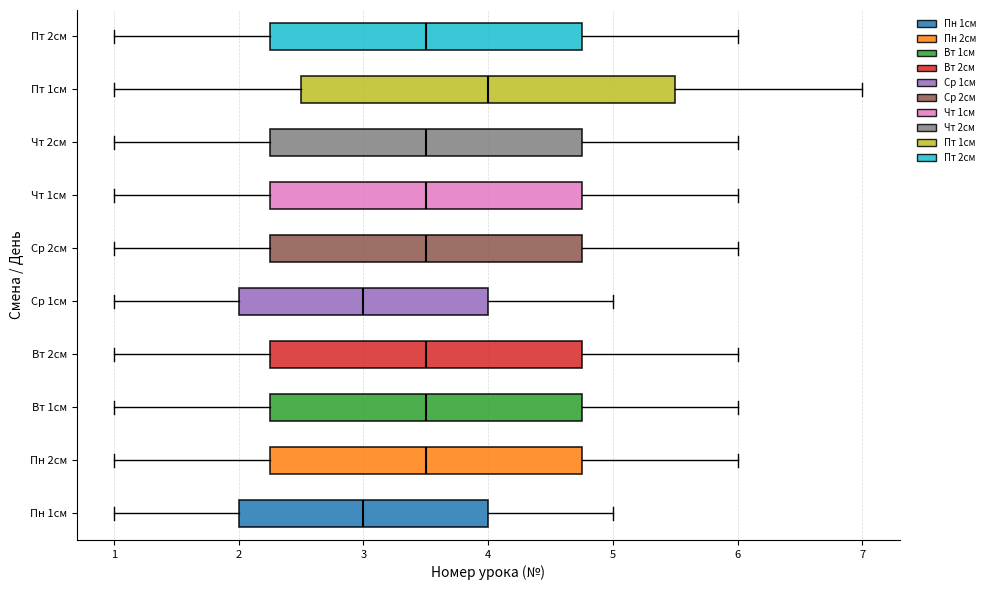

Reading bottom to top, transcribe this box plot: for each box, give where its median line is, the range the box spans, and where its two whiskers end, as read against the x-axis. The values are not printed on the chart, so give them approximately, as read against the axis.

Пн 1см: median 3.0, box 2.0 to 4.0, whiskers 1.0 to 5.0
Пн 2см: median 3.5, box 2.3 to 4.8, whiskers 1.0 to 6.0
Вт 1см: median 3.5, box 2.3 to 4.8, whiskers 1.0 to 6.0
Вт 2см: median 3.5, box 2.3 to 4.8, whiskers 1.0 to 6.0
Ср 1см: median 3.0, box 2.0 to 4.0, whiskers 1.0 to 5.0
Ср 2см: median 3.5, box 2.3 to 4.8, whiskers 1.0 to 6.0
Чт 1см: median 3.5, box 2.3 to 4.8, whiskers 1.0 to 6.0
Чт 2см: median 3.5, box 2.3 to 4.8, whiskers 1.0 to 6.0
Пт 1см: median 4.0, box 2.5 to 5.5, whiskers 1.0 to 7.0
Пт 2см: median 3.5, box 2.3 to 4.8, whiskers 1.0 to 6.0